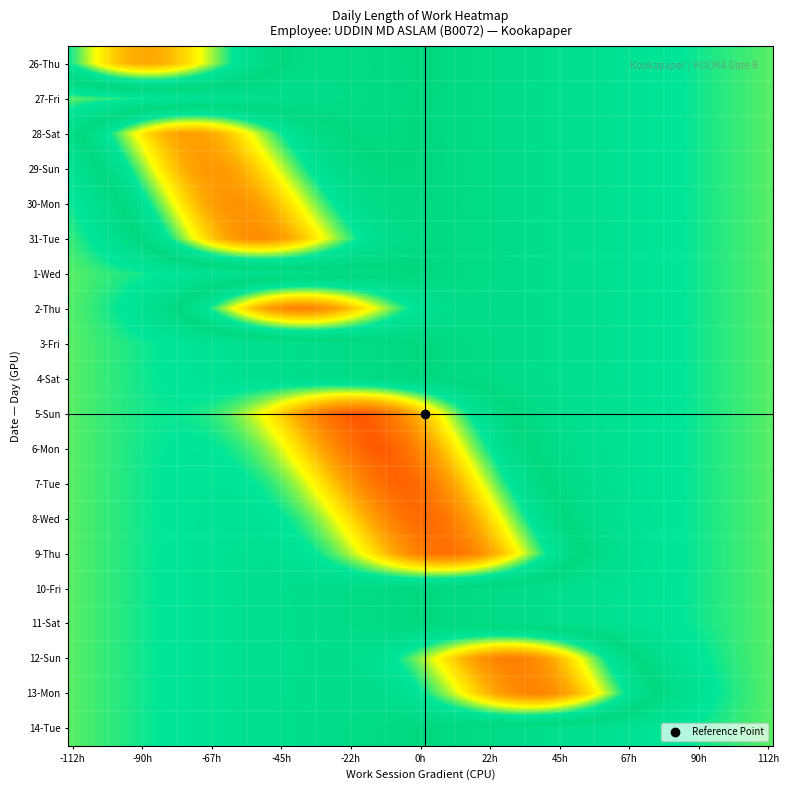

Reading left to right, extract all data points from this chart.

26-Thu: 12.1	0.0	0.0	0.0	0.0	0.0	0.0	0.0	0.0	0.0	0.0	0.0	0.0	0.0	0.0	0.0	0.0	0.0	0.0	0.0
27-Fri: 0.0	0.0	0.0	0.0	0.0	0.0	0.0	0.0	0.0	0.0	0.0	0.0	0.0	0.0	0.0	0.0	0.0	0.0	0.0	0.0
28-Sat: 12.0	0.0	0.0	0.0	0.0	0.0	0.0	0.0	0.0	0.0	0.0	0.0	0.0	0.0	0.0	0.0	0.0	0.0	0.0	0.0
29-Sun: 12.1	0.0	0.0	0.0	0.0	0.0	0.0	0.0	0.0	0.0	0.0	0.0	0.0	0.0	0.0	0.0	0.0	0.0	0.0	0.0
30-Mon: 12.1	0.0	0.0	0.0	0.0	0.0	0.0	0.0	0.0	0.0	0.0	0.0	0.0	0.0	0.0	0.0	0.0	0.0	0.0	0.0
31-Tue: 12.1	0.0	0.0	0.0	0.0	0.0	0.0	0.0	0.0	0.0	0.0	0.0	0.0	0.0	0.0	0.0	0.0	0.0	0.0	0.0
1-Wed: 0.0	0.0	0.0	0.0	0.0	0.0	0.0	0.0	0.0	0.0	0.0	0.0	0.0	0.0	0.0	0.0	0.0	0.0	0.0	0.0
2-Thu: 12.1	0.0	0.0	0.0	0.0	0.0	0.0	0.0	0.0	0.0	0.0	0.0	0.0	0.0	0.0	0.0	0.0	0.0	0.0	0.0
3-Fri: 0.0	0.0	0.0	0.0	0.0	0.0	0.0	0.0	0.0	0.0	0.0	0.0	0.0	0.0	0.0	0.0	0.0	0.0	0.0	0.0
4-Sat: 0.0	0.0	0.0	0.0	0.0	0.0	0.0	0.0	0.0	0.0	0.0	0.0	0.0	0.0	0.0	0.0	0.0	0.0	0.0	0.0
5-Sun: -11.8	0.0	0.0	0.0	0.0	0.0	0.0	0.0	0.0	0.0	0.0	0.0	0.0	0.0	0.0	0.0	0.0	0.0	0.0	0.0
6-Mon: -11.9	0.0	0.0	0.0	0.0	0.0	0.0	0.0	0.0	0.0	0.0	0.0	0.0	0.0	0.0	0.0	0.0	0.0	0.0	0.0
7-Tue: -11.9	0.0	0.0	0.0	0.0	0.0	0.0	0.0	0.0	0.0	0.0	0.0	0.0	0.0	0.0	0.0	0.0	0.0	0.0	0.0
8-Wed: -11.9	0.0	0.0	0.0	0.0	0.0	0.0	0.0	0.0	0.0	0.0	0.0	0.0	0.0	0.0	0.0	0.0	0.0	0.0	0.0
9-Thu: -11.8	0.0	0.0	0.0	0.0	0.0	0.0	0.0	0.0	0.0	0.0	0.0	0.0	0.0	0.0	0.0	0.0	0.0	0.0	0.0
10-Fri: 0.0	0.0	0.0	0.0	0.0	0.0	0.0	0.0	0.0	0.0	0.0	0.0	0.0	0.0	0.0	0.0	0.0	0.0	0.0	0.0
11-Sat: 0.0	0.0	0.0	0.0	0.0	0.0	0.0	0.0	0.0	0.0	0.0	0.0	0.0	0.0	0.0	0.0	0.0	0.0	0.0	0.0
12-Sun: -11.9	0.0	0.0	0.0	0.0	0.0	0.0	0.0	0.0	0.0	0.0	0.0	0.0	0.0	0.0	0.0	0.0	0.0	0.0	0.0
13-Mon: -11.9	0.0	0.0	0.0	0.0	0.0	0.0	0.0	0.0	0.0	0.0	0.0	0.0	0.0	0.0	0.0	0.0	0.0	0.0	0.0
14-Tue: 0.0	0.0	0.0	0.0	0.0	0.0	0.0	0.0	0.0	0.0	0.0	0.0	0.0	0.0	0.0	0.0	0.0	0.0	0.0	0.0